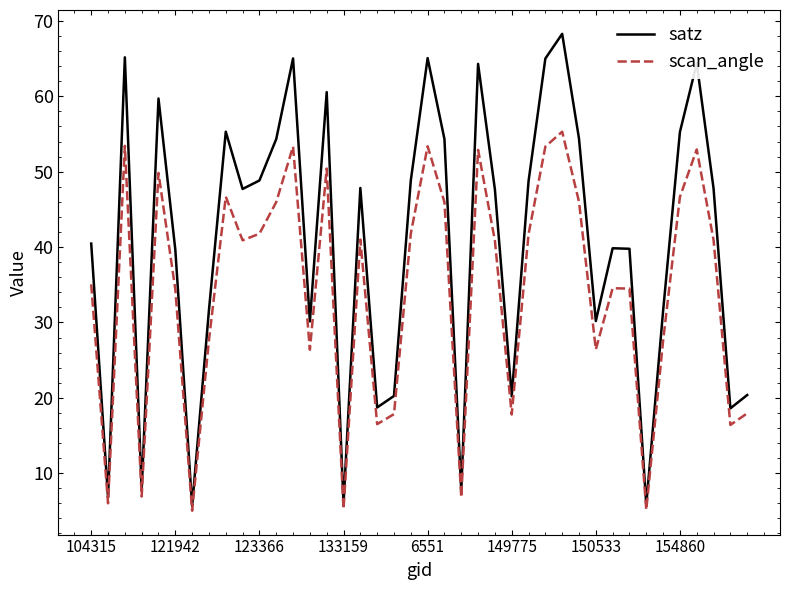

What is the smallest value displayed?

5.0